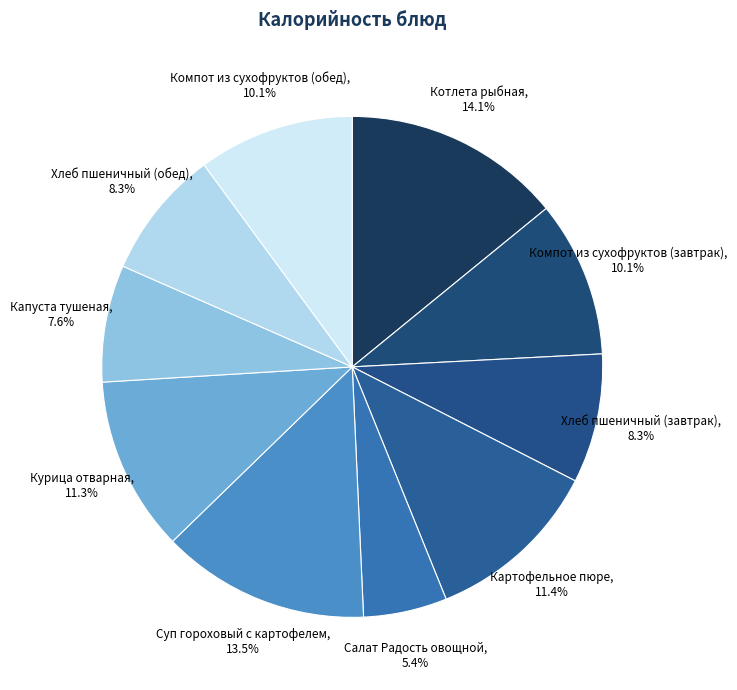

True or false: Компот из сухофруктов (завтрак) accounts for 1% of the total.

False